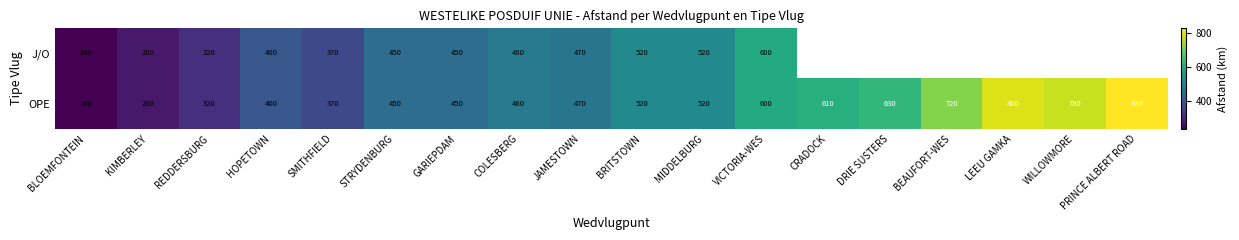

The J/O series shows 450 at STRYDENBURG. True or false?

True